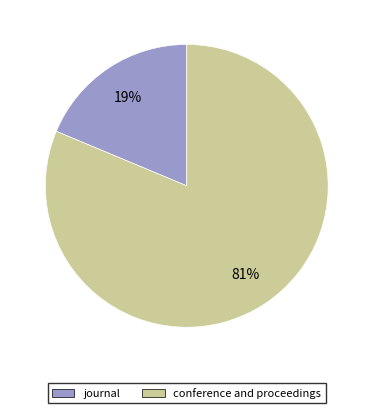

Combined, do conference and proceedings and journal account for over 50%?

Yes